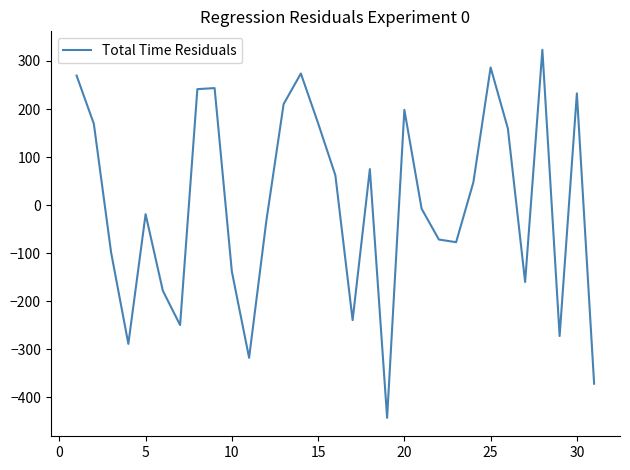

What is the greatest value displayed?

323.3